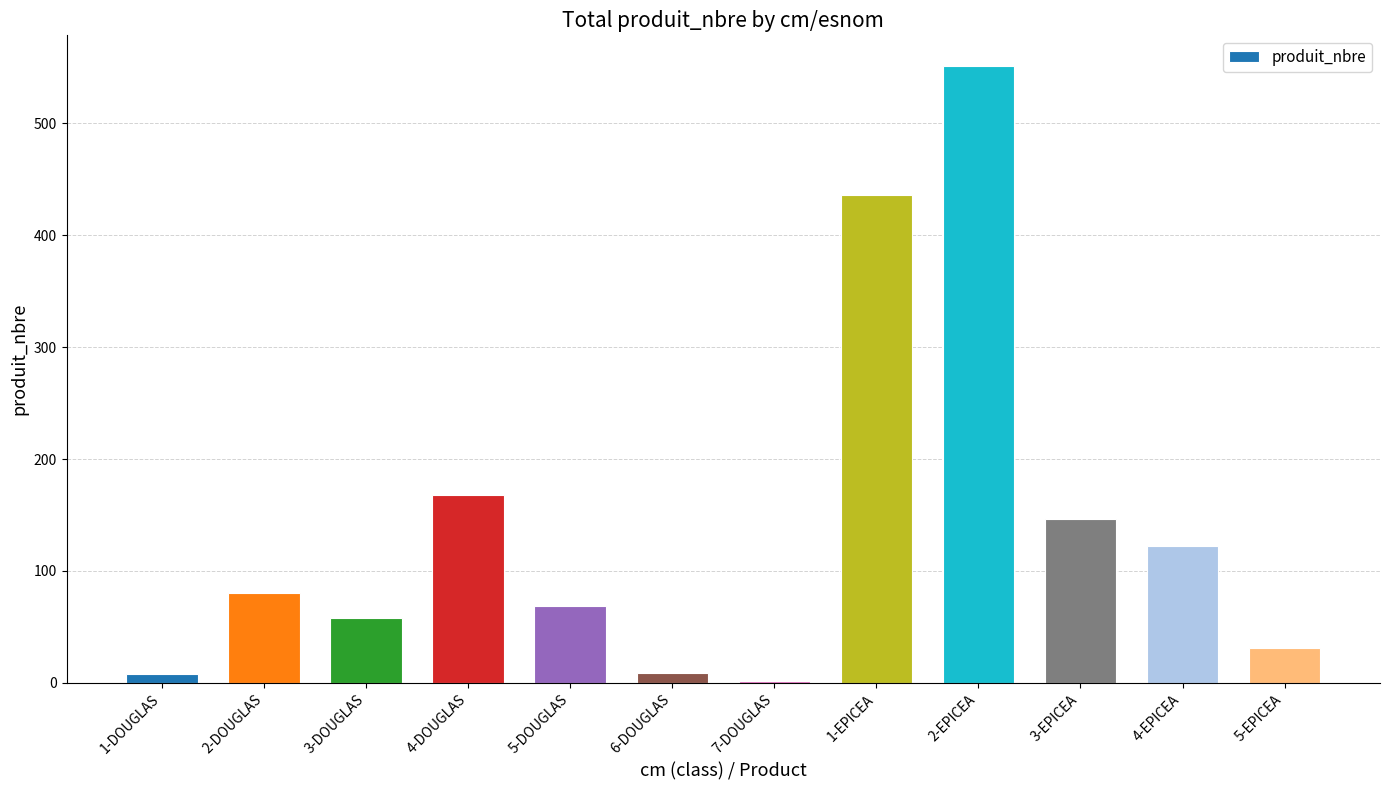

Are the bars horizontal?

No